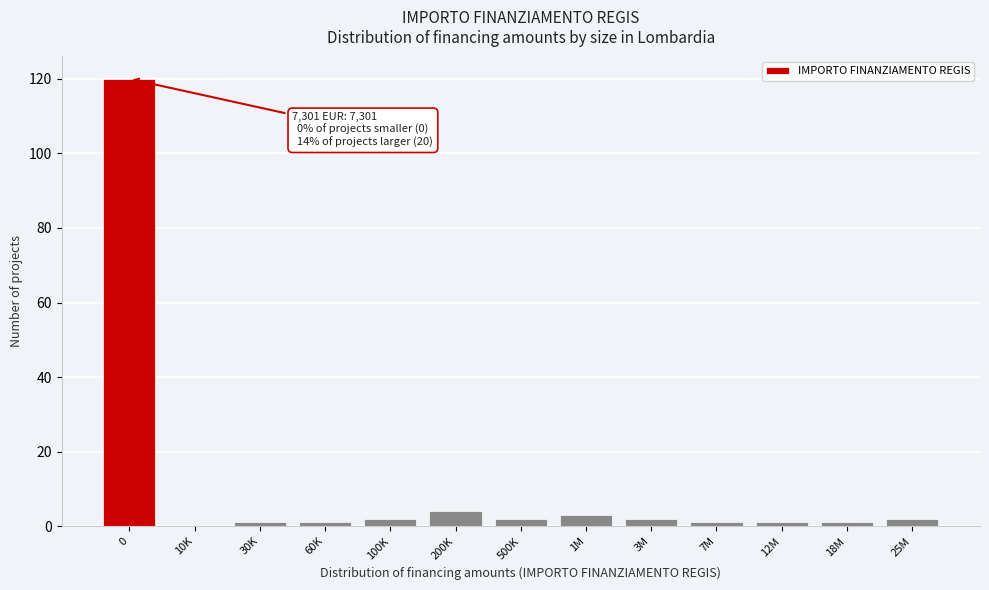

Reading left to right, list all the values displayed in this chart.

0=120	10K=0	30K=1	60K=1	100K=2	200K=4	500K=2	1M=3	3M=2	7M=1	12M=1	18M=1	25M=2